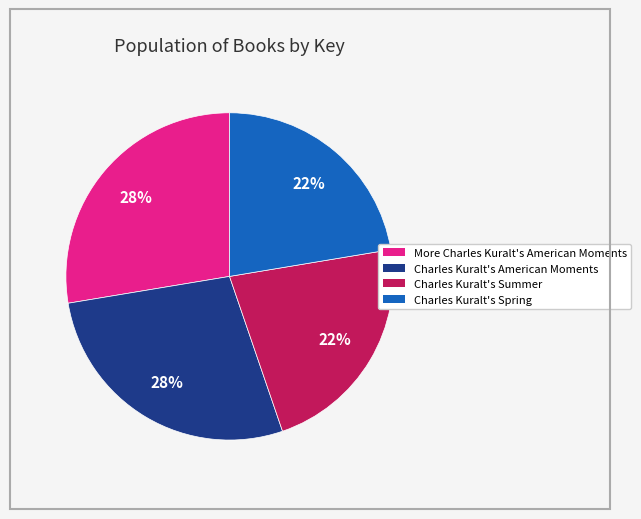

Does Charles Kuralt's Summer represent more than half of the total?

No